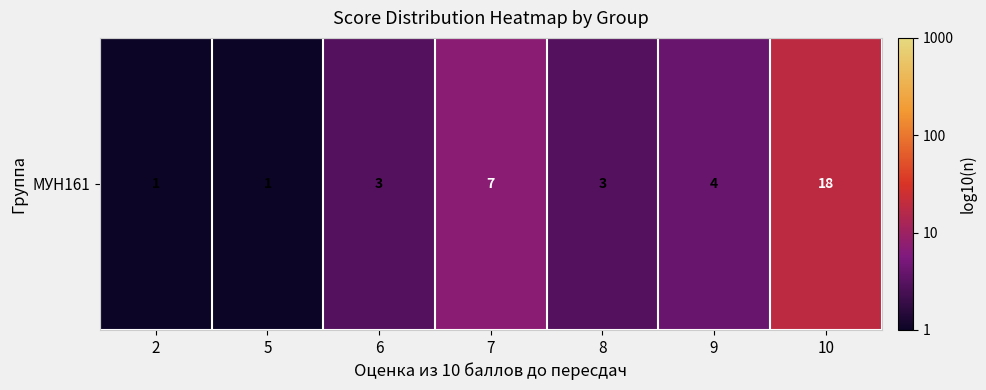

List the labels in order of value, smallest first.

2, 5, 6, 8, 9, 7, 10